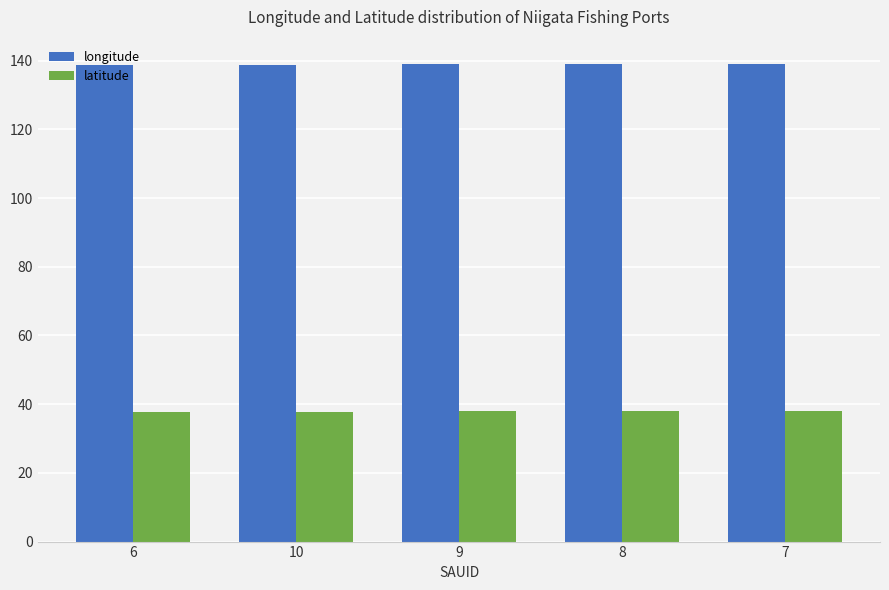

What position from the left is 7?

5